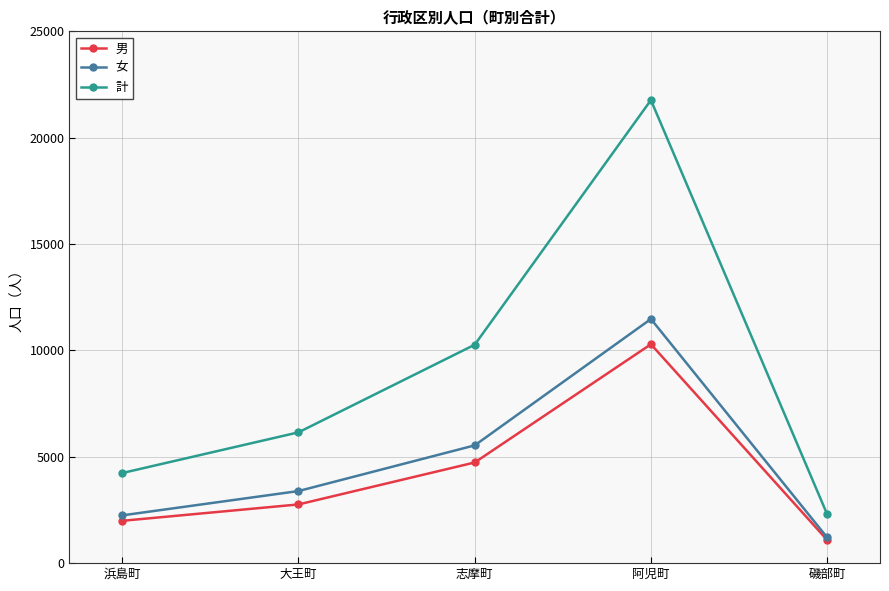

At which label does 計 reach its minimum?

磯部町